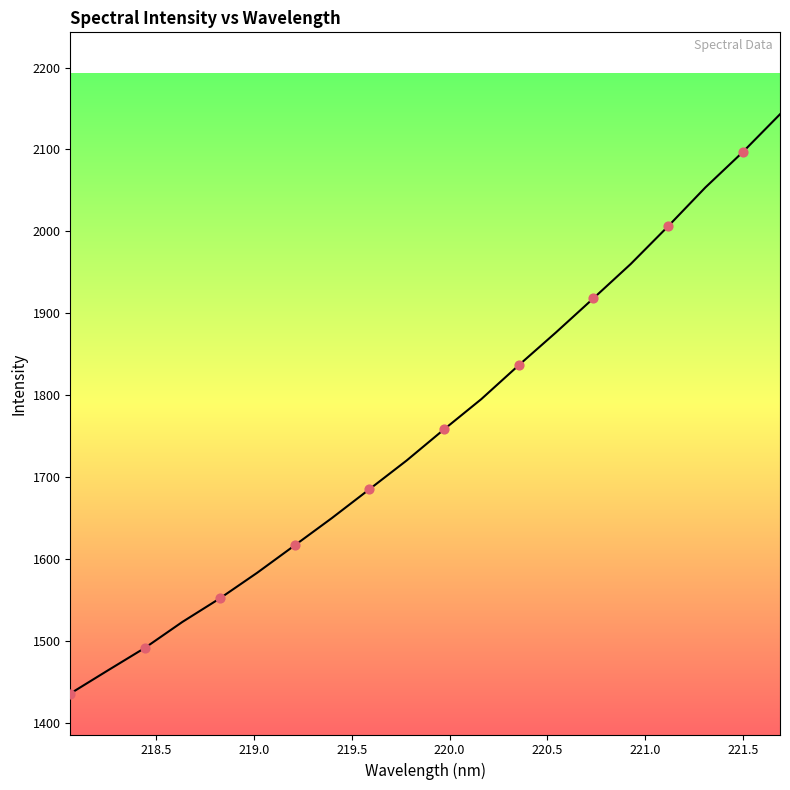

What is the greatest value displayed?

2142.9